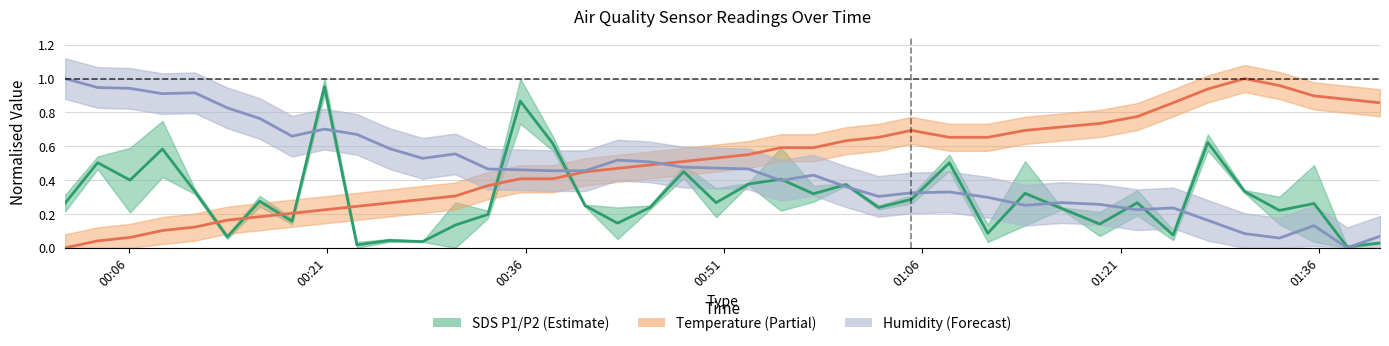

What position from the left is 00:21?

2